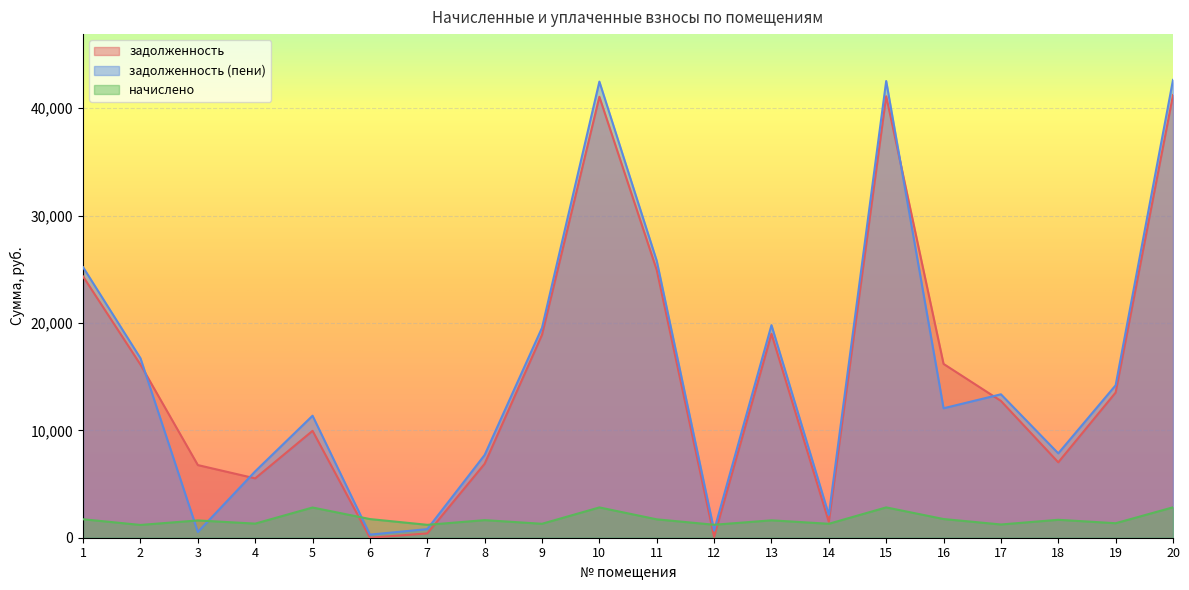

At which category is the sum across all series the highest?

20